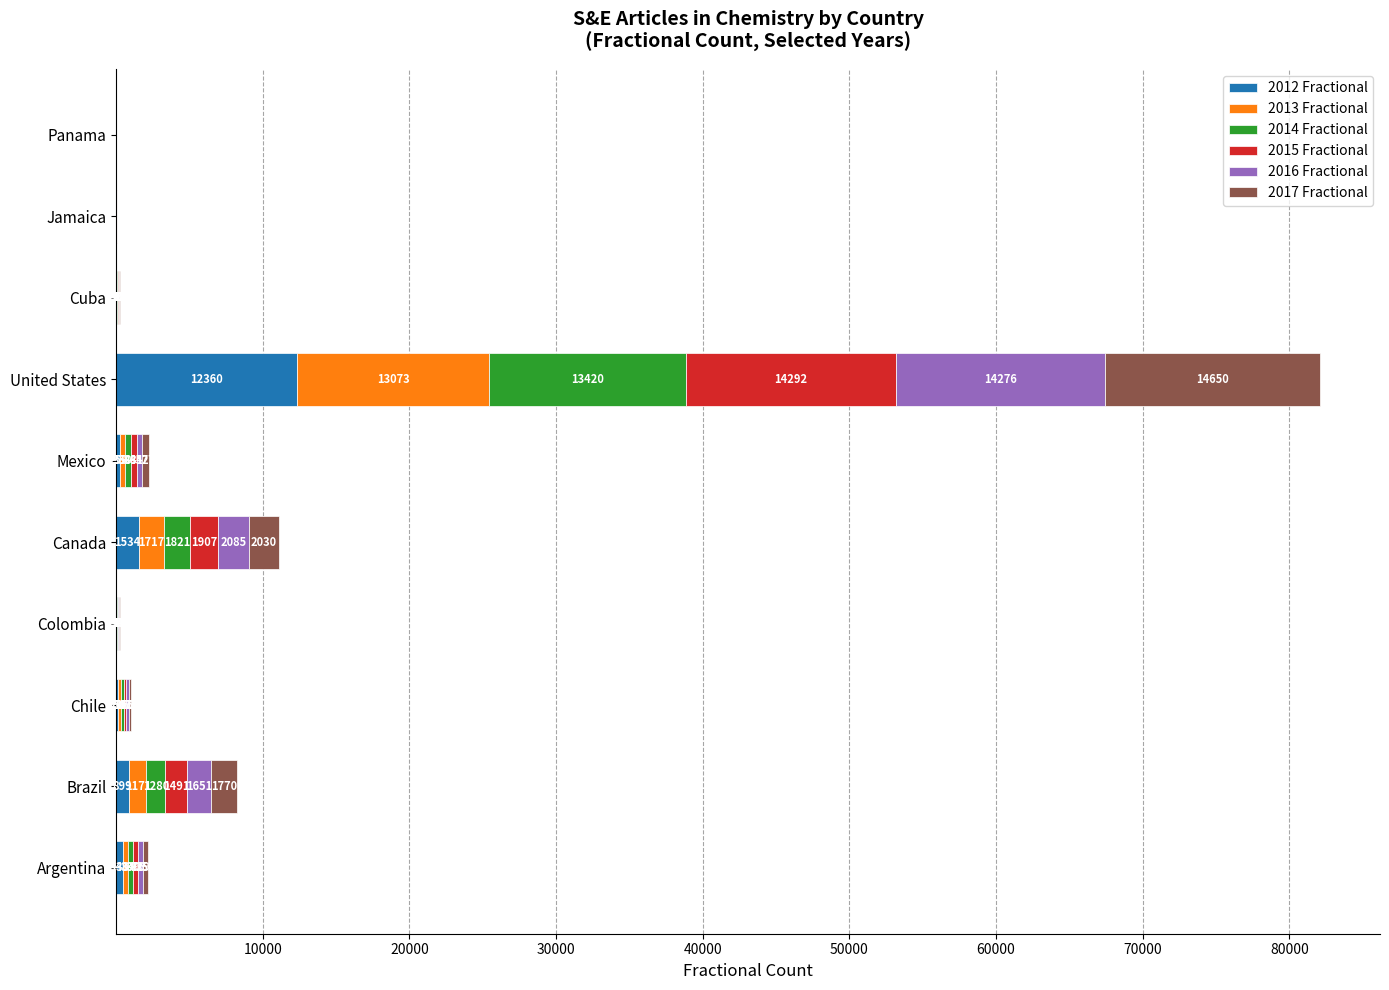

At which category is the sum across all series the highest?

United States